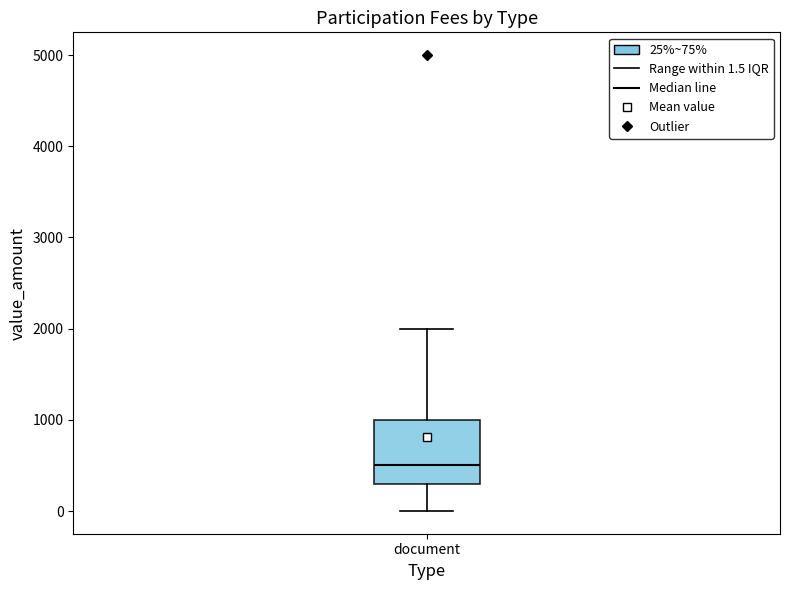

Transcribe this box plot: give where the median line is, the range the box spans, and where the two whiskers end, as read against the y-axis. The values are not printed on the chart, so give them approximately, as read against the axis.

median 500, box 300 to 1000, whiskers 0 to 2000